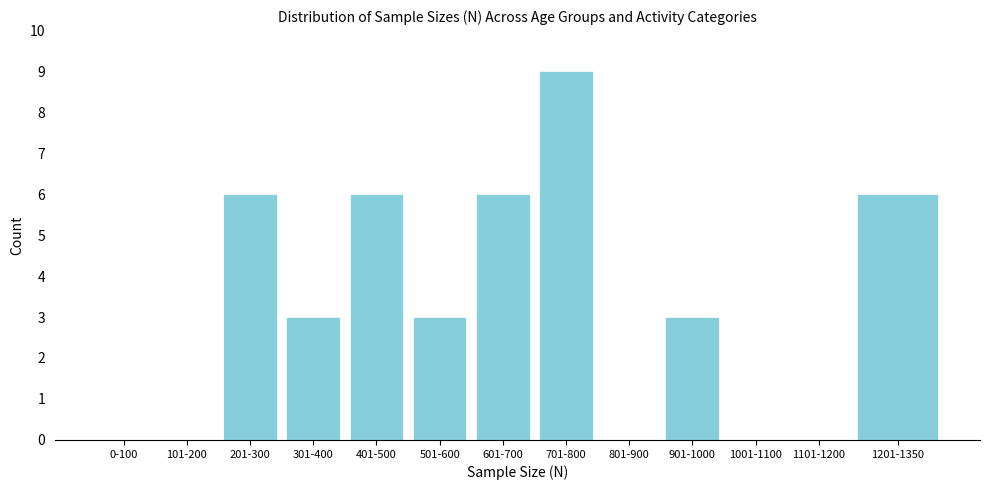

Reading right to left, extract all data points from this chart.

1201-1350=6	1101-1200=0	1001-1100=0	901-1000=3	801-900=0	701-800=9	601-700=6	501-600=3	401-500=6	301-400=3	201-300=6	101-200=0	0-100=0